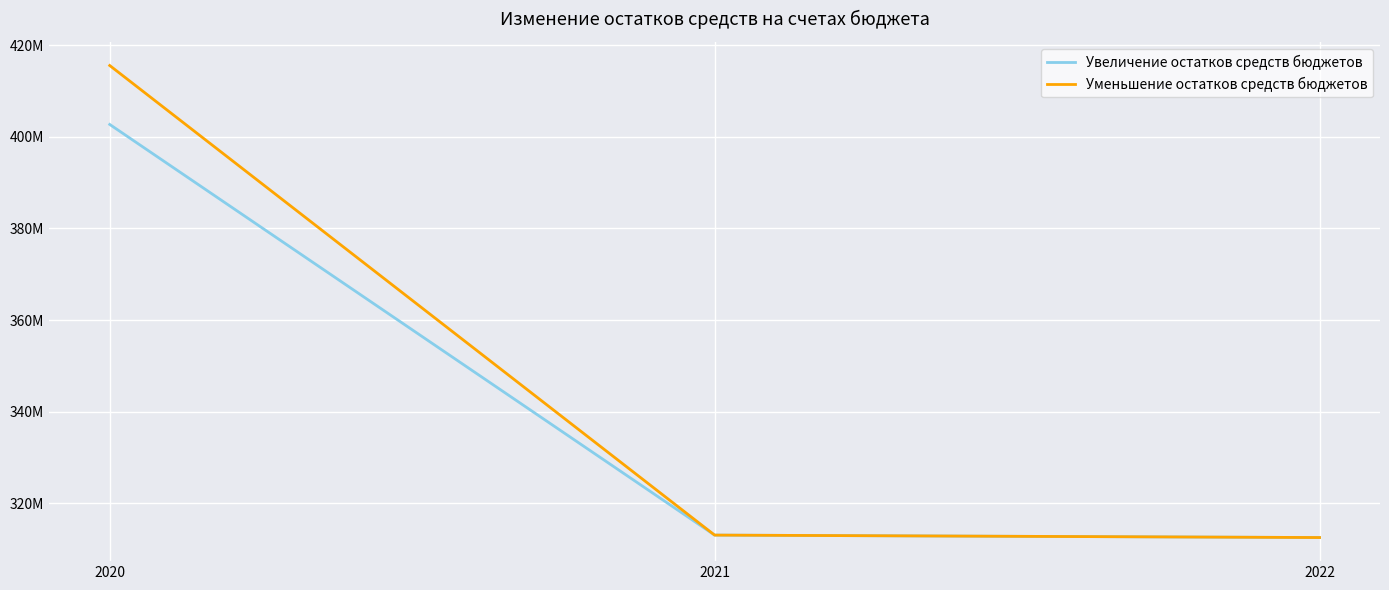

Is this an area chart (filled region under the line)?

No